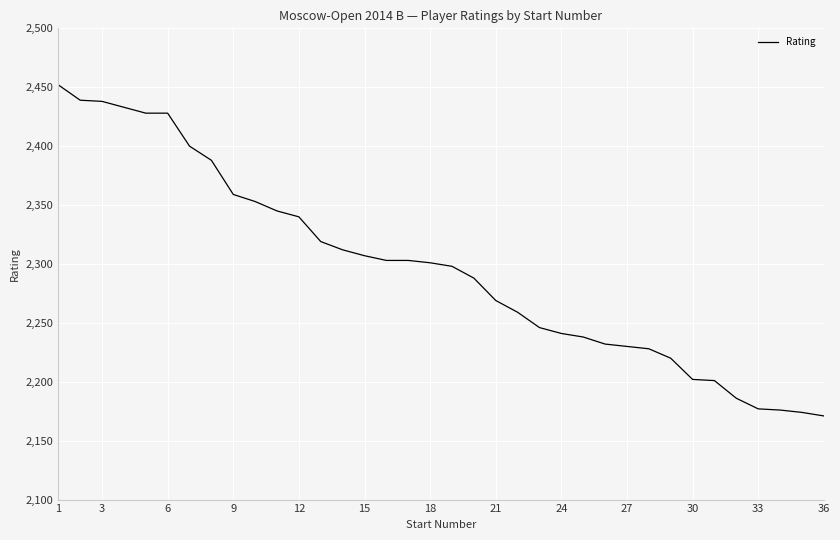

What is the greatest value displayed?

2452